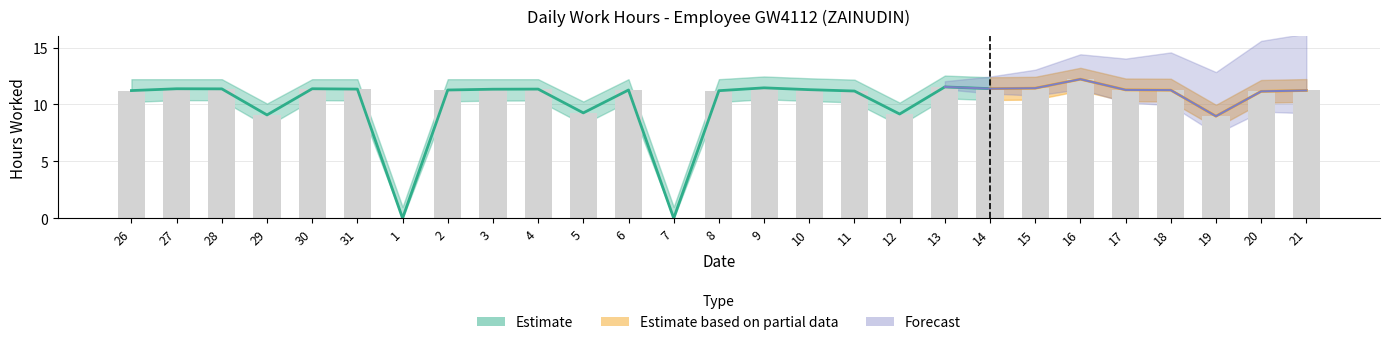

At how many categories does at least one series exceed 3?

25